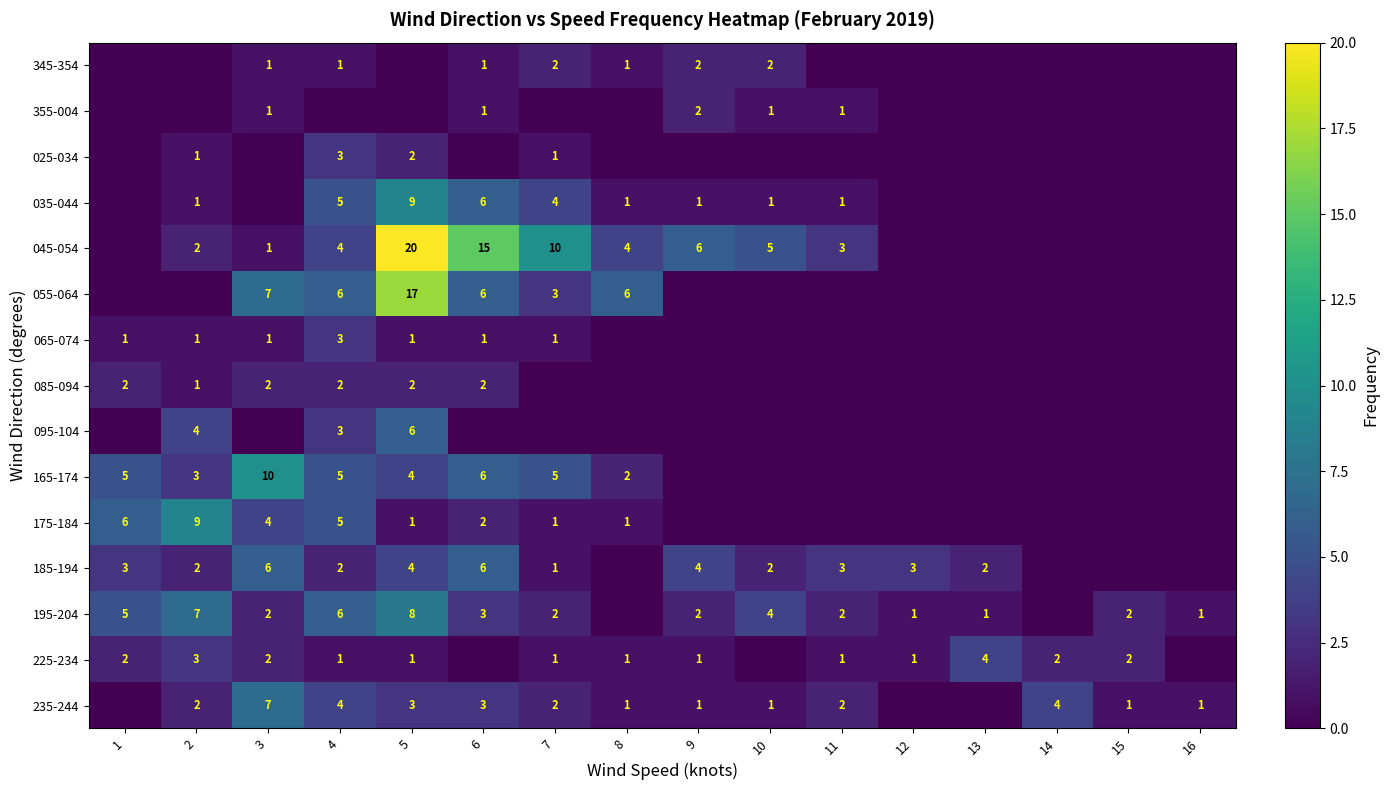

The value of 355-004 at 11 is 1. True or false?

True